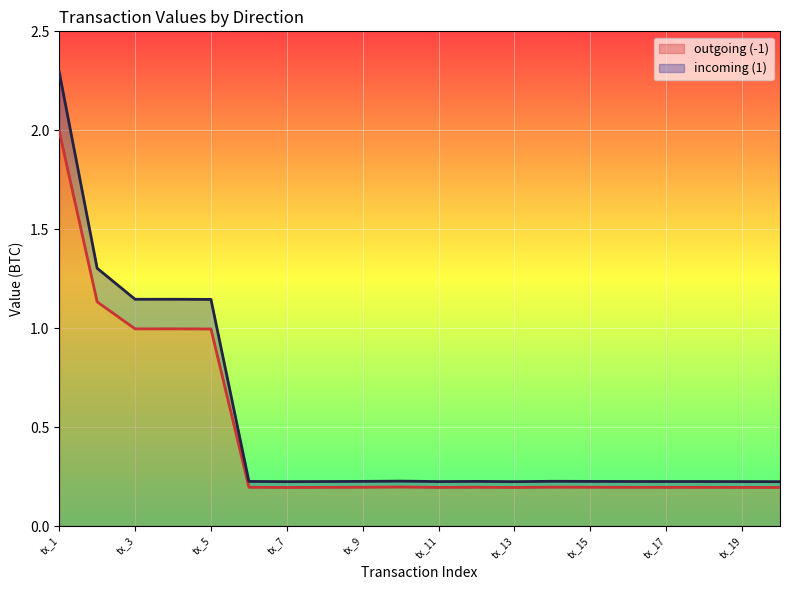

True or false: outgoing (-1) and incoming (1) cross at least once.

False